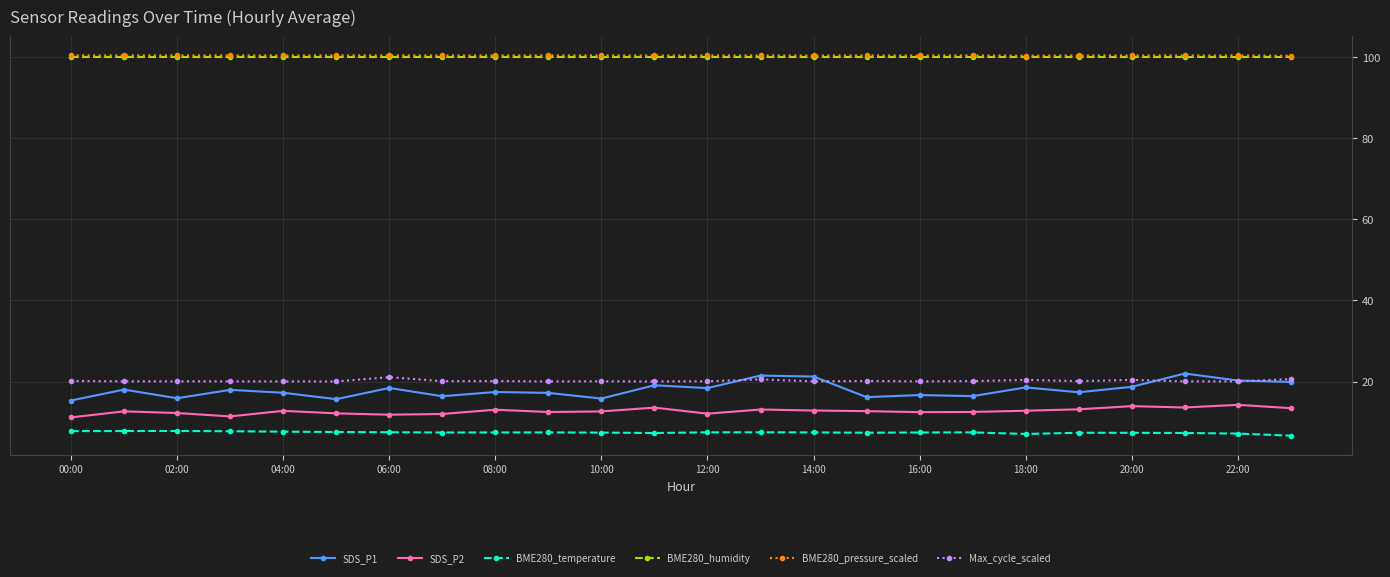

What is the minimum value shown in the chart?

6.6